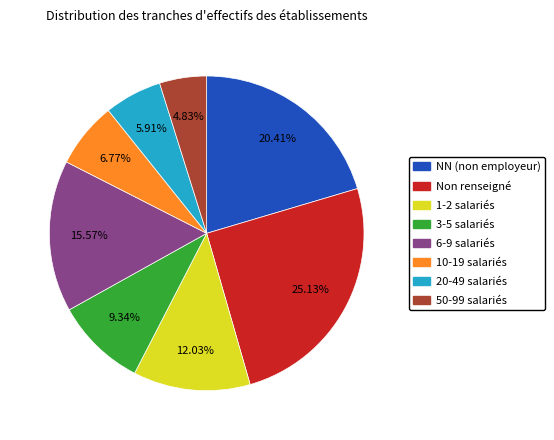

Is there any slice that represents more than half of the pie?

No